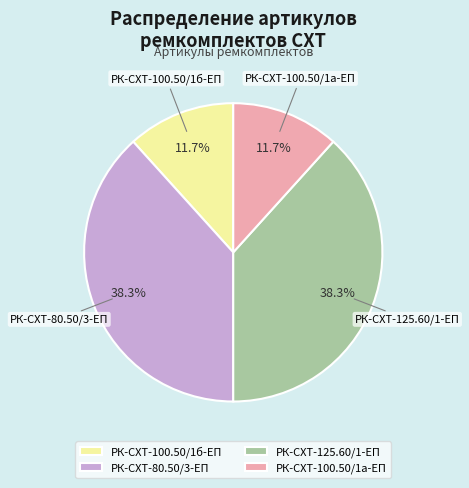

To the nearest percent, what is the difference between the РК-СХТ-125.60/1-ЕП and РК-СХТ-100.50/1а-ЕП slice percentages?

27%